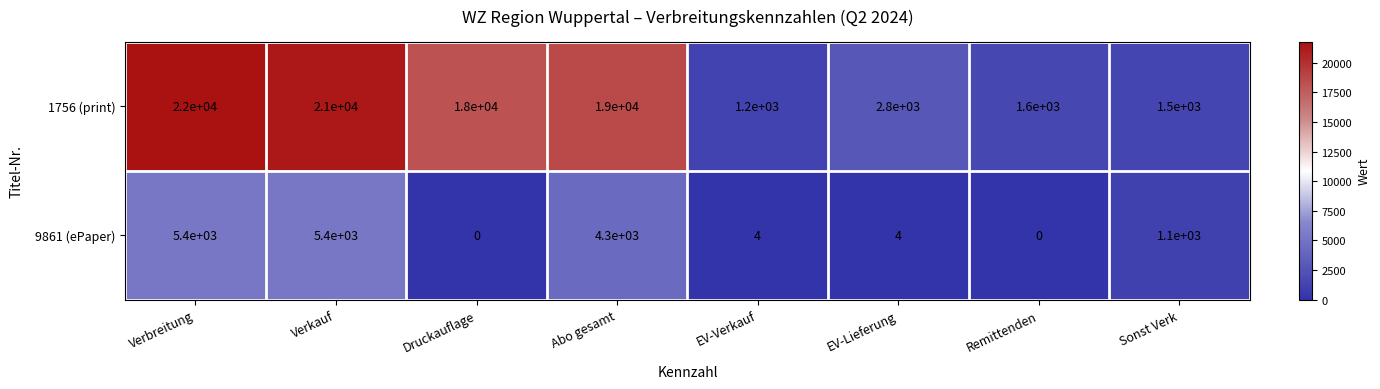

What is the difference between the 1756 (print) values at Sonst Verk and Verkauf?

19500